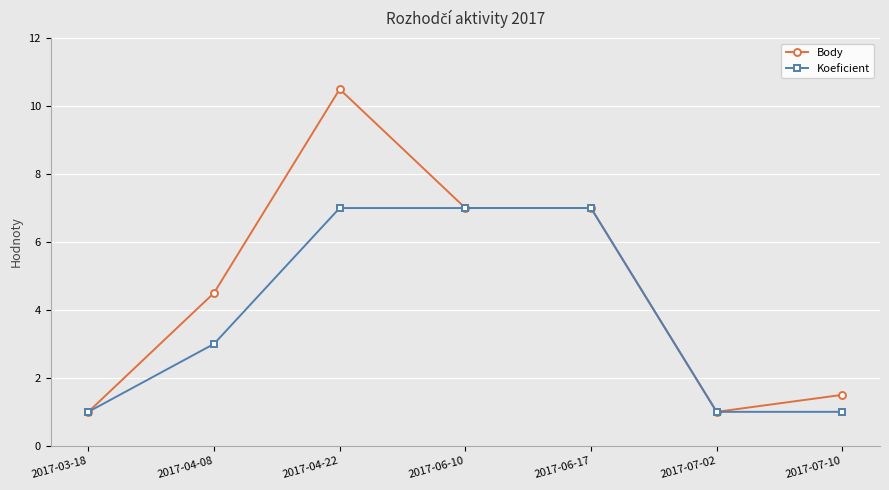

What is the total value across all series at 2017-04-22?

17.5